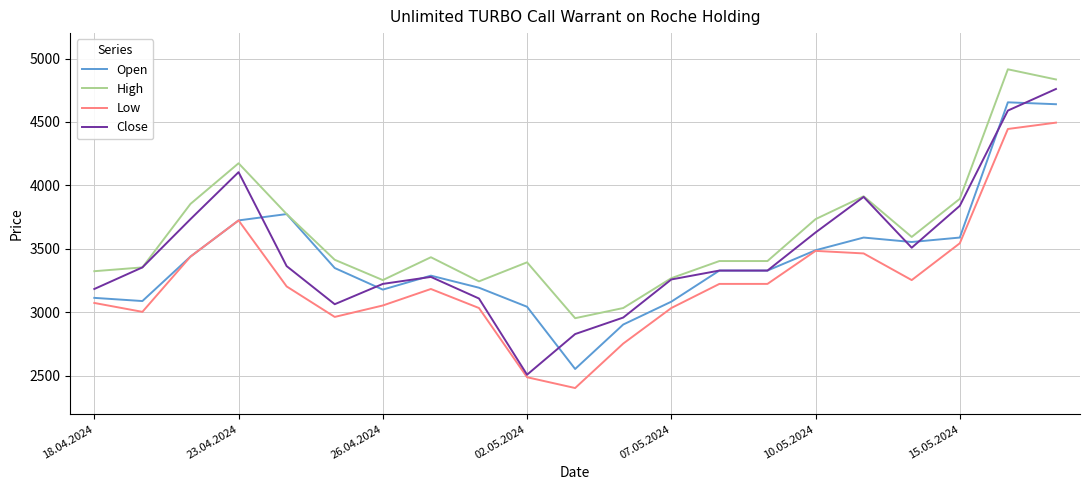

What is the minimum value for Low?

2405